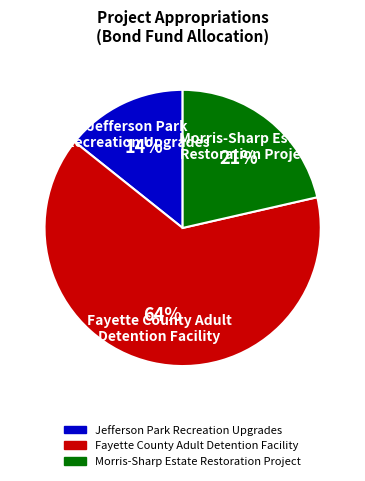

Approximately how many times larger is the value at Jefferson Park Recreation Upgrades compared to Fayette County Adult Detention Facility?

0.2